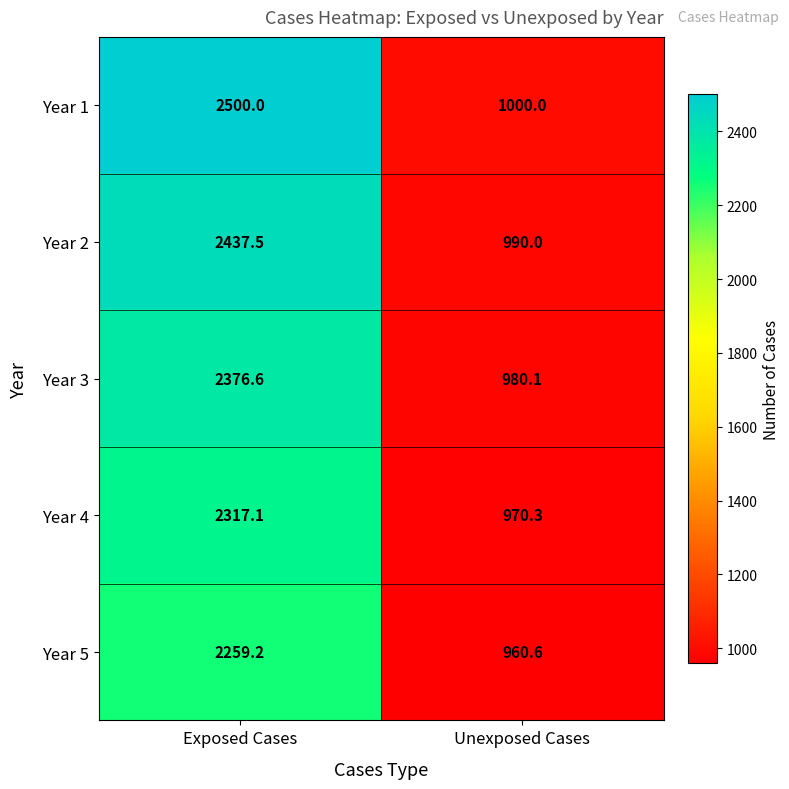

At which label does Year 1 reach its peak?

Exposed Cases